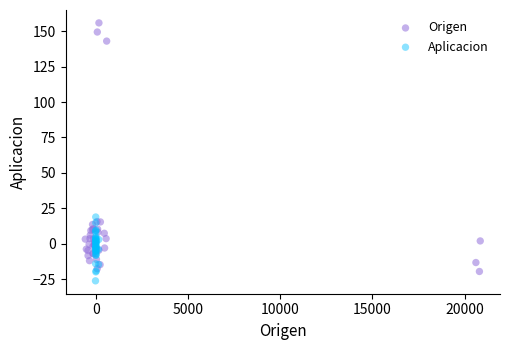

Which series has the largest Y range (max minus min)?

Origen